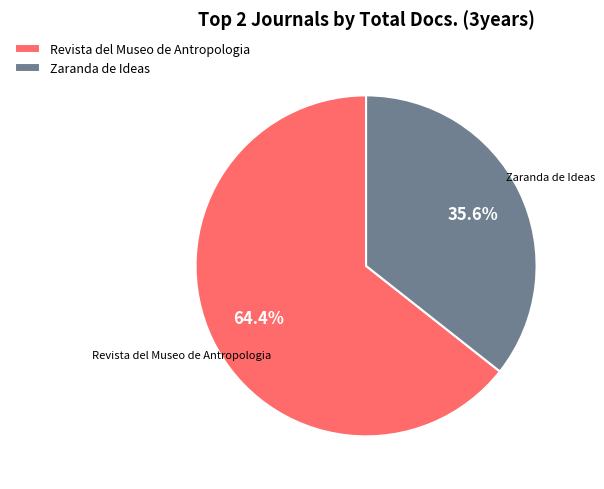

Do Revista del Museo de Antropologia and Zaranda de Ideas together represent more than half of the pie?

Yes